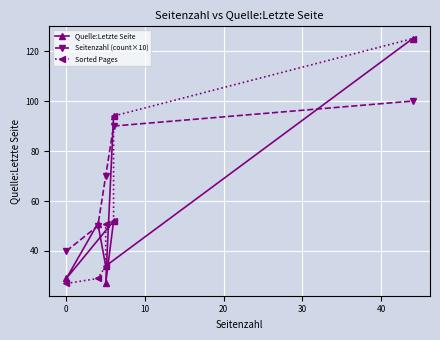

True or false: Seitenzahl (count×10) has more than 1 points higher than both neighbors.

False